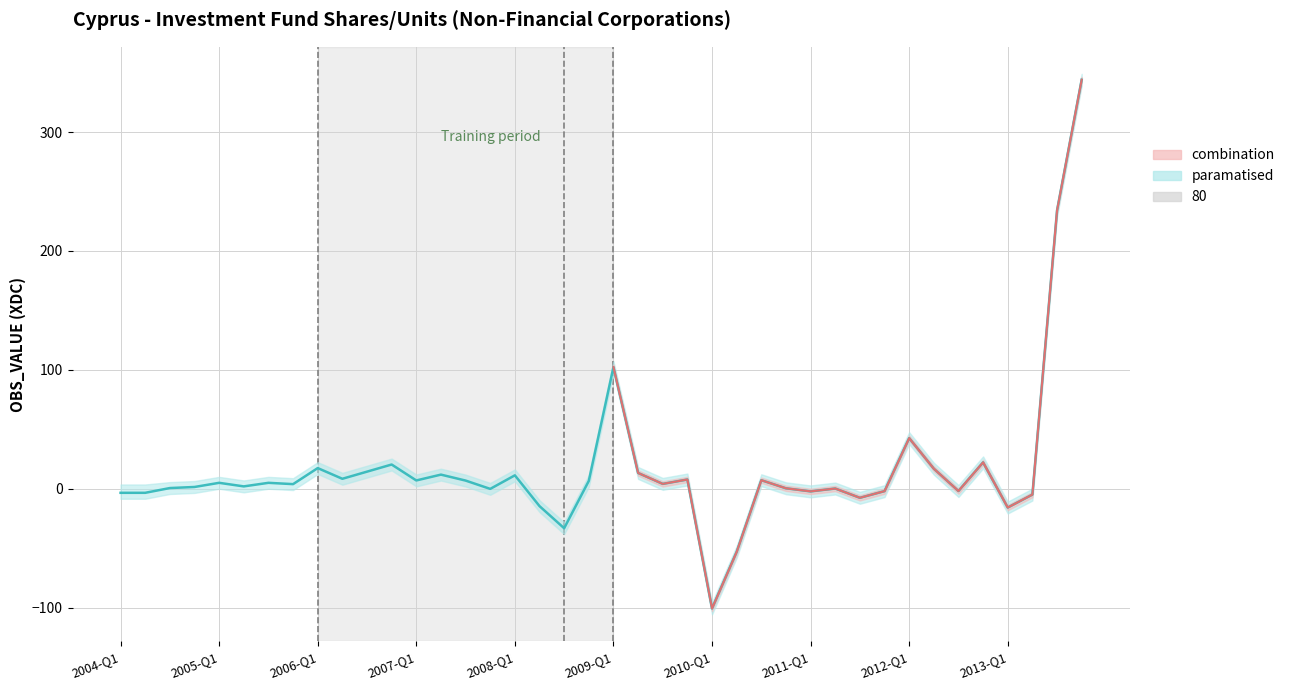

How many categories are shown in the chart?

40